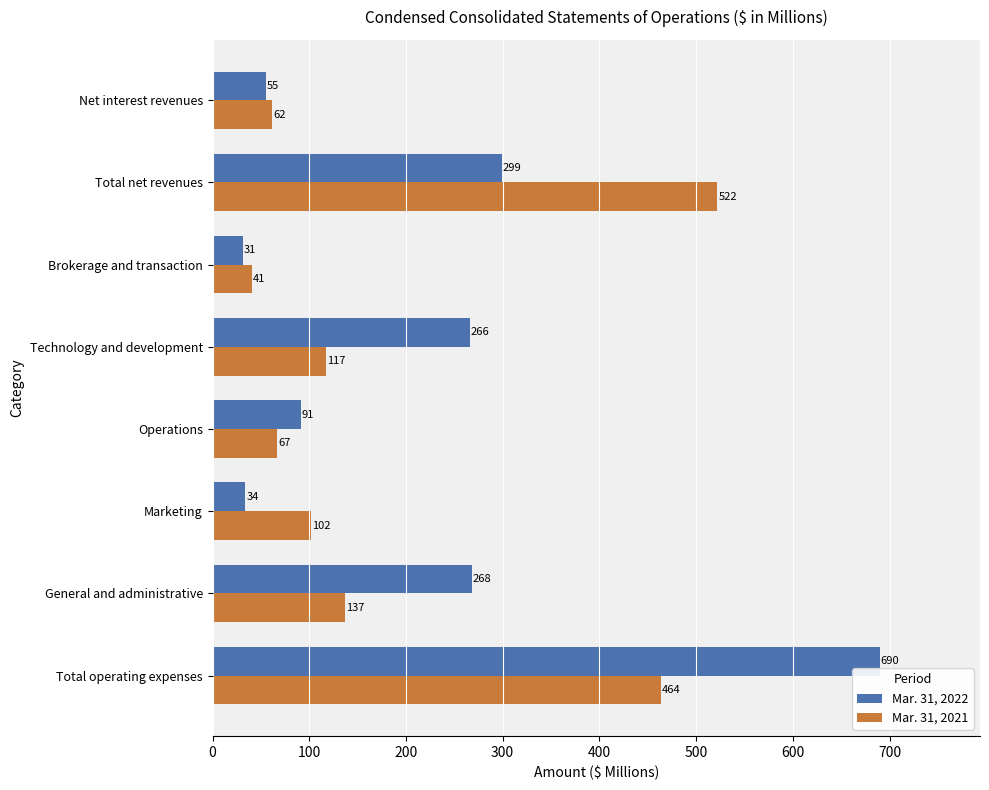

What are all the series names shown in the legend?

Mar. 31, 2022, Mar. 31, 2021